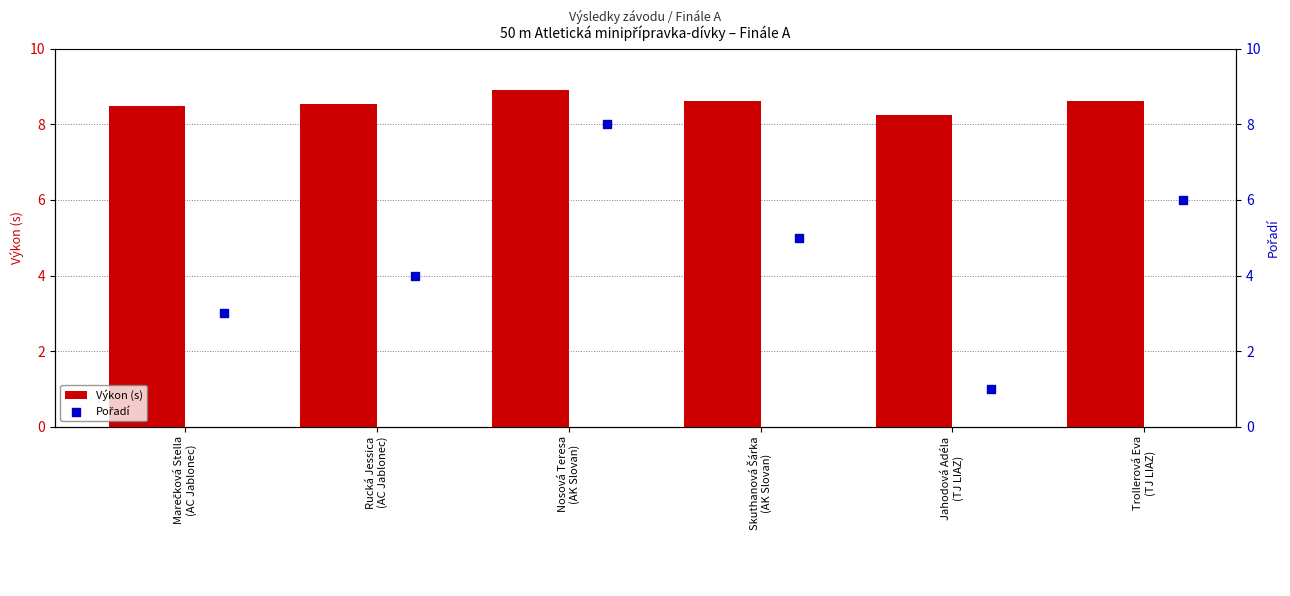

Which series has the largest total across all categories?

Výkon (s)